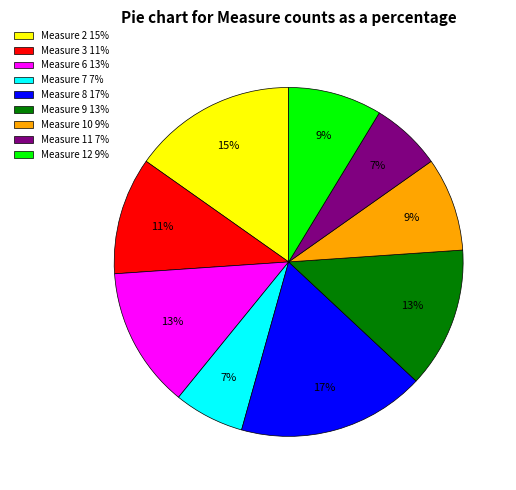

To the nearest percent, what percentage of the pie is Measure 3?

11%